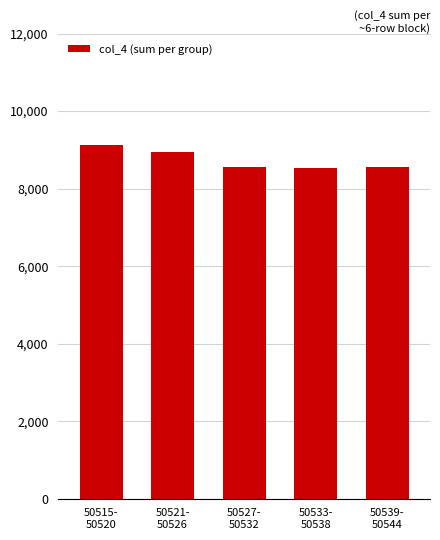

What is the greatest value displayed?

9116